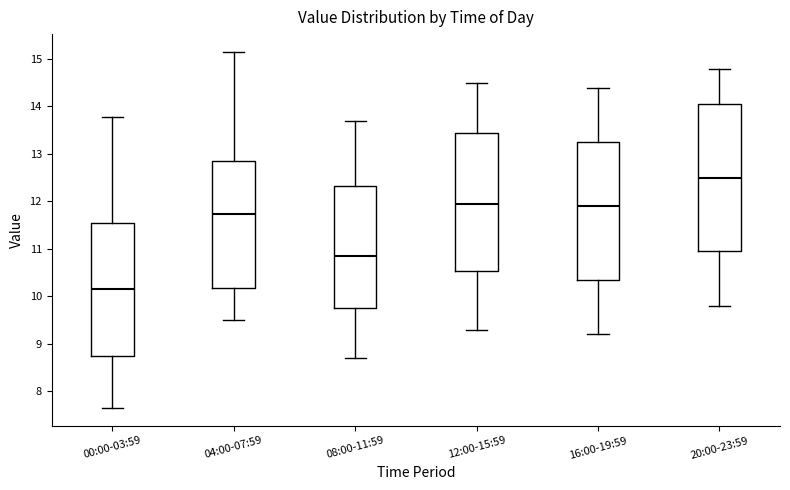

Which box has the highest median line?

20:00-23:59